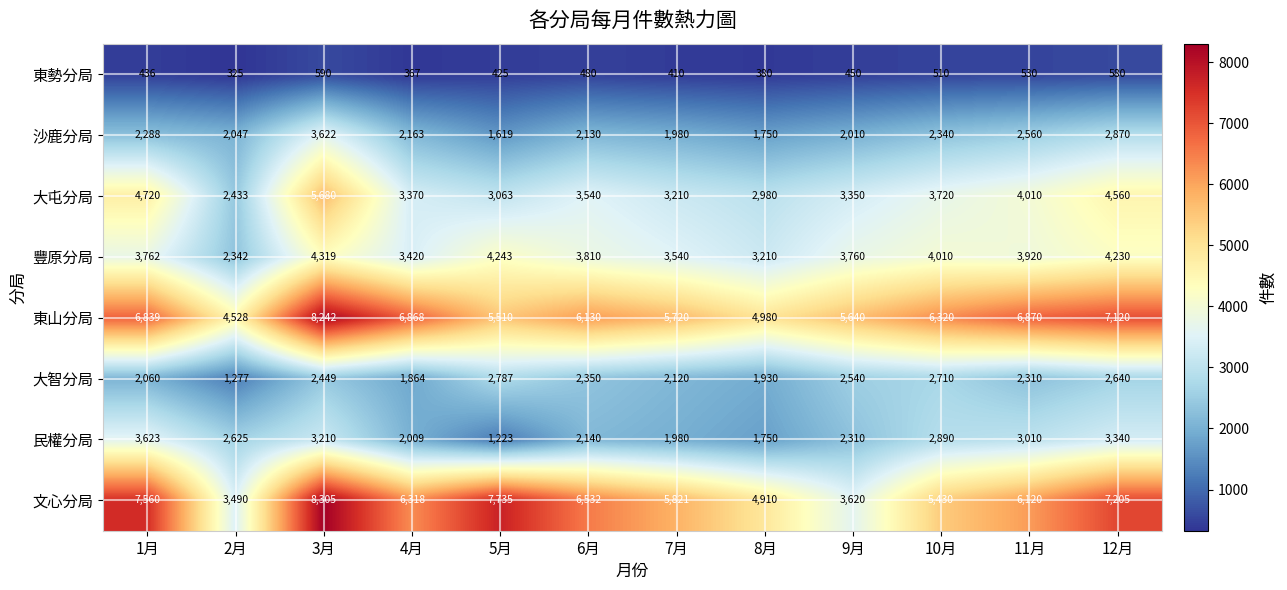

Read the 民權分局 value at 10月, to the nearest 100.

2900